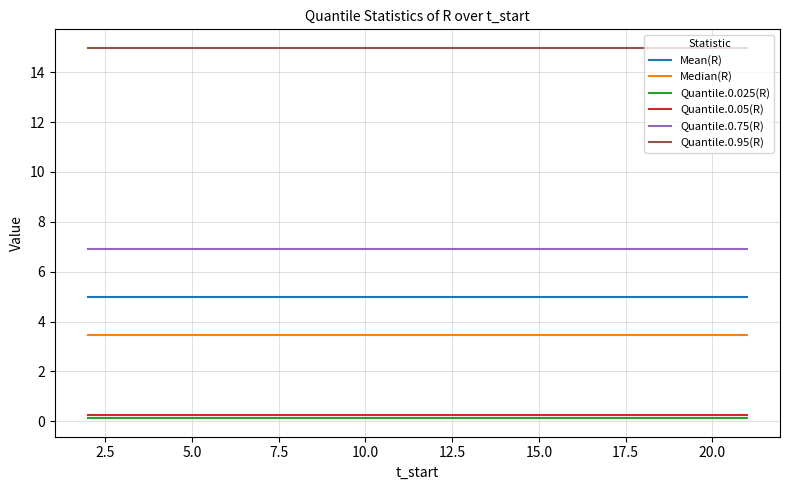

What is the lowest value of the Quantile.0.95(R) series?

15.0